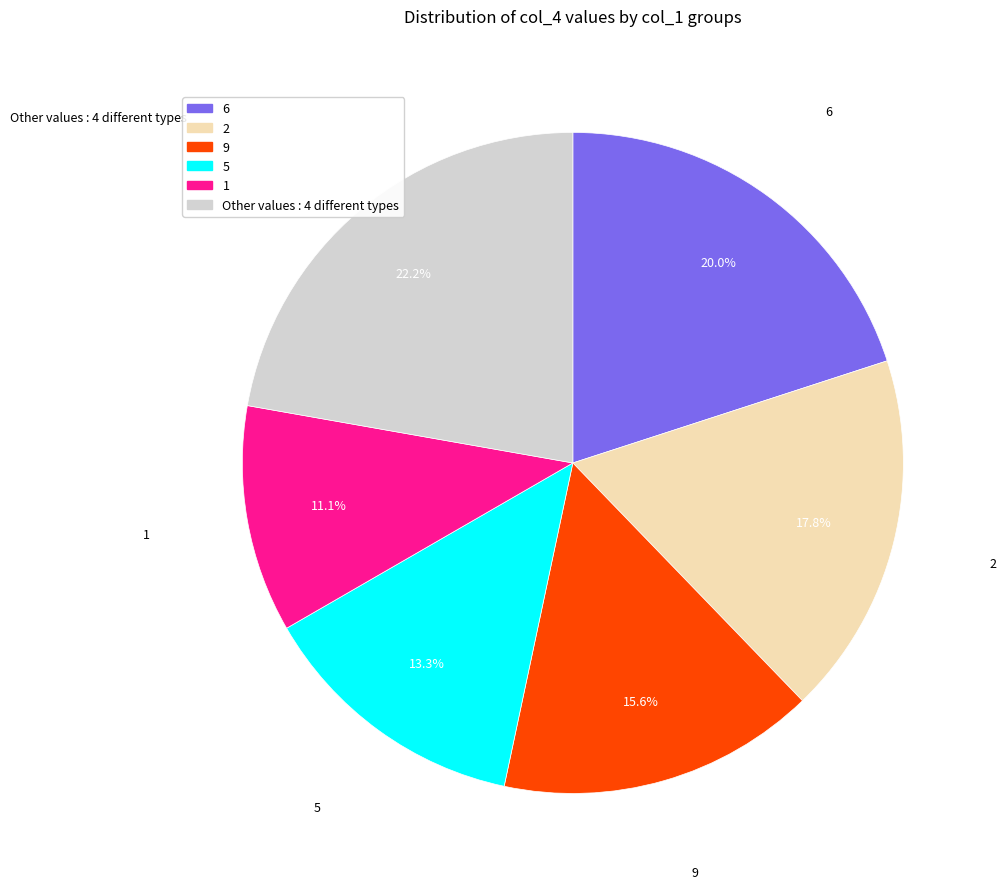

Count the number of slices in the pie.

6